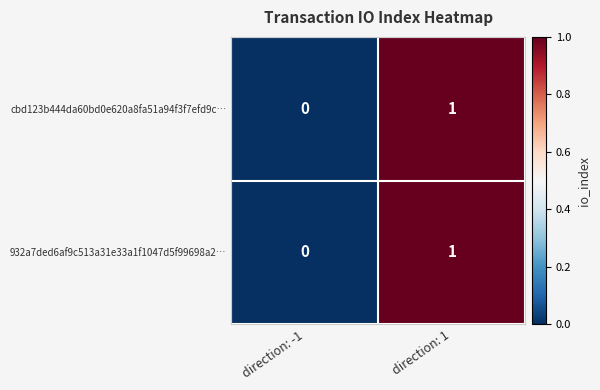

Rank the categories by 932a7ded6af9c513a31e33a1f1047d5f99698a2… value from highest to lowest.

direction: 1, direction: -1